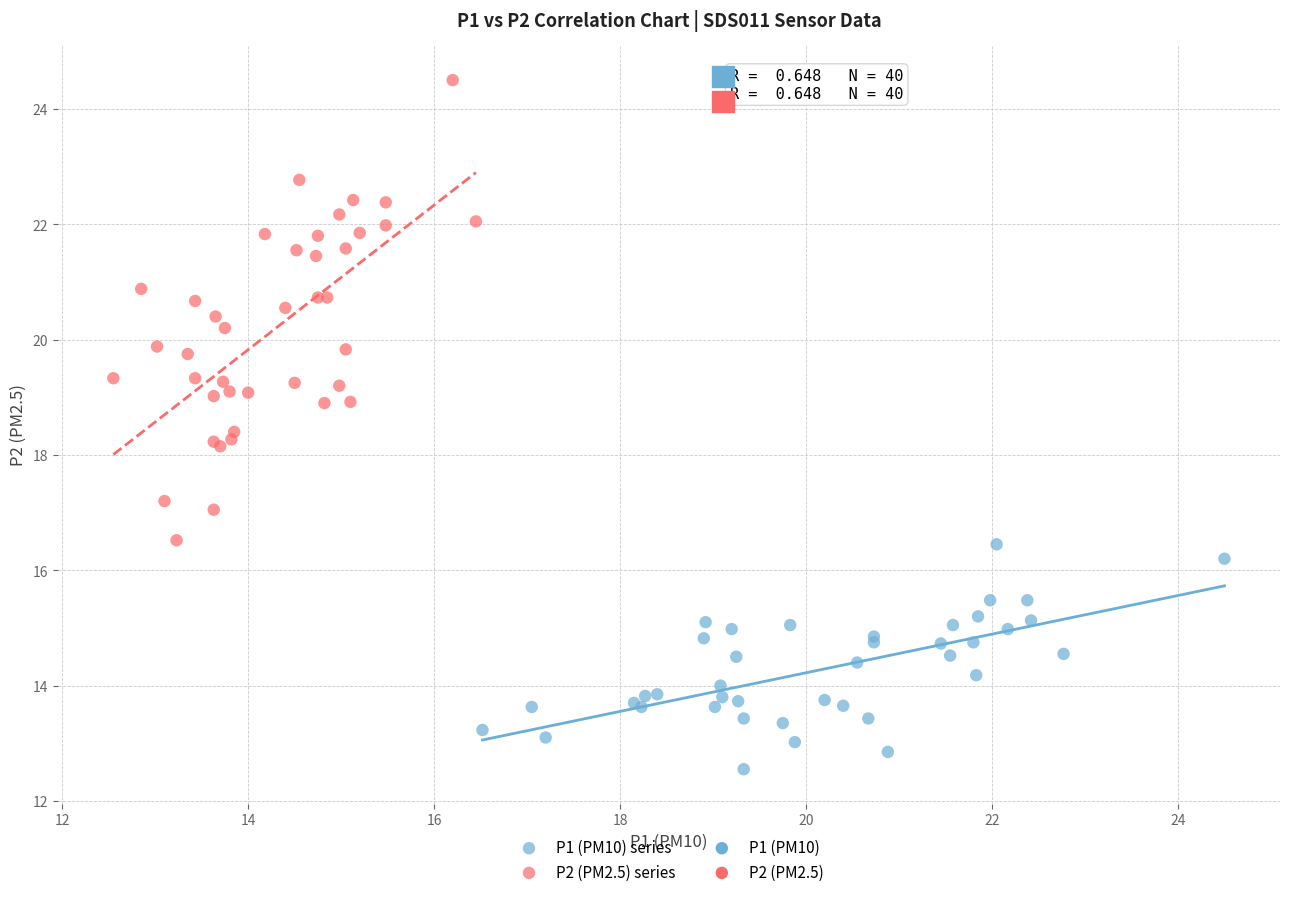

Which series has the widest spread of Y values?

P2 (PM2.5) series